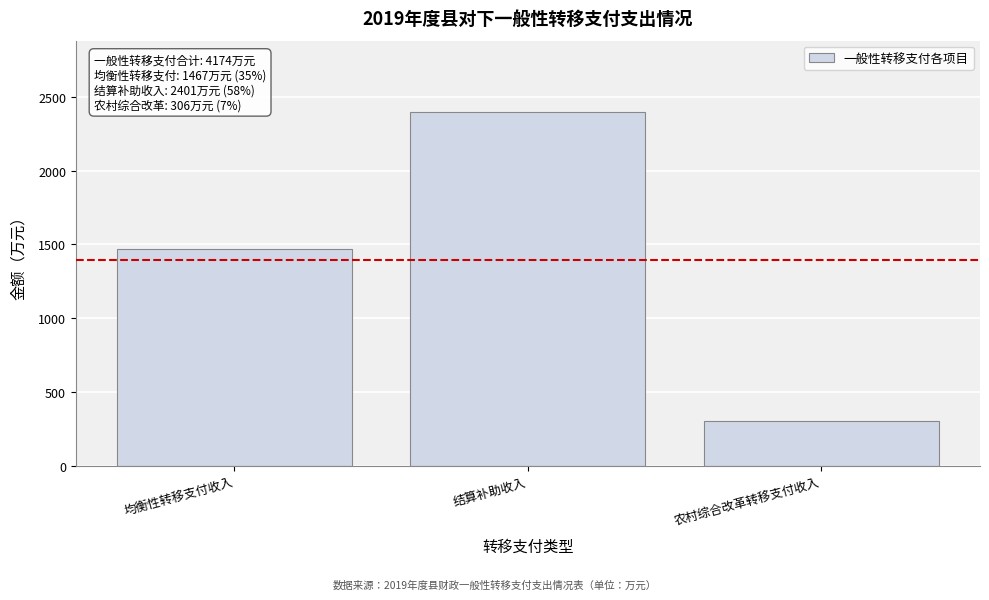

Reading right to left, transcribe all the data shown in this chart.

306	2401	1467